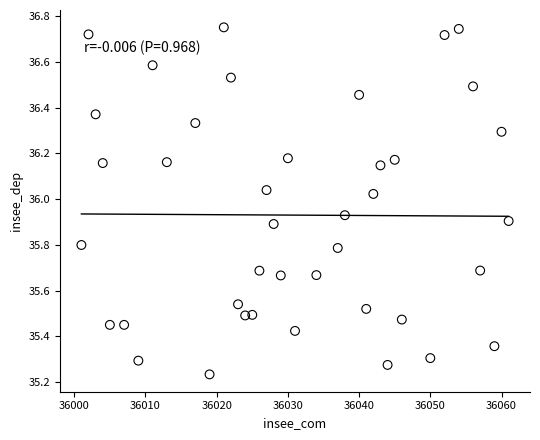

What is the range of X values (max minus min)?

60.0